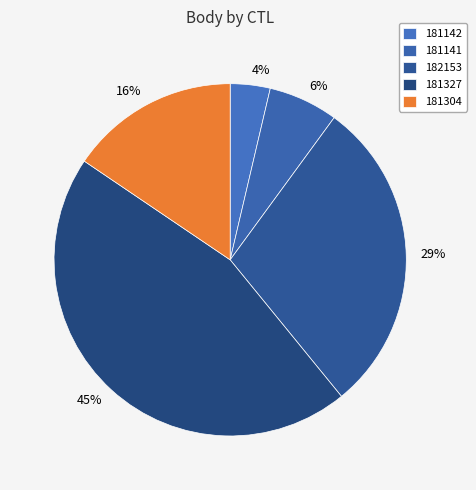

To the nearest percent, what portion does 181141 represent?

6%